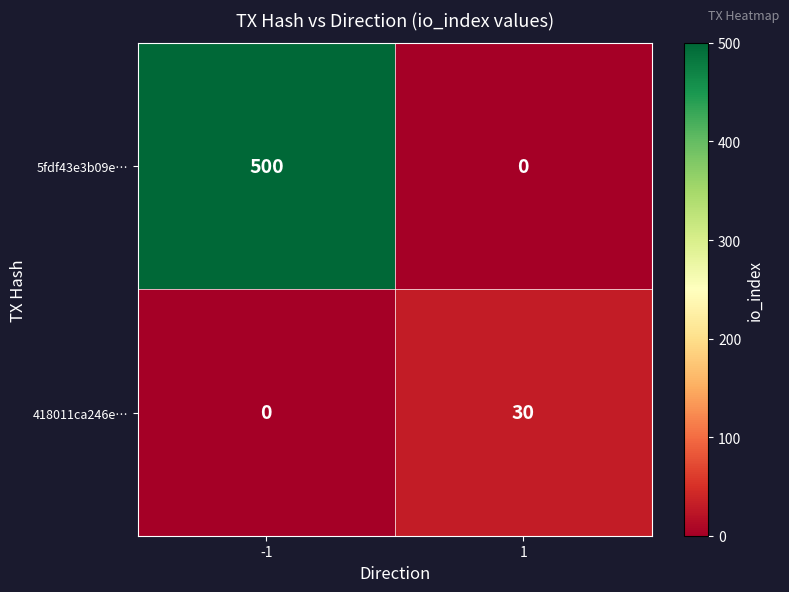

List the series in order of their peak value, highest first.

5fdf43e3b09e…, 418011ca246e…